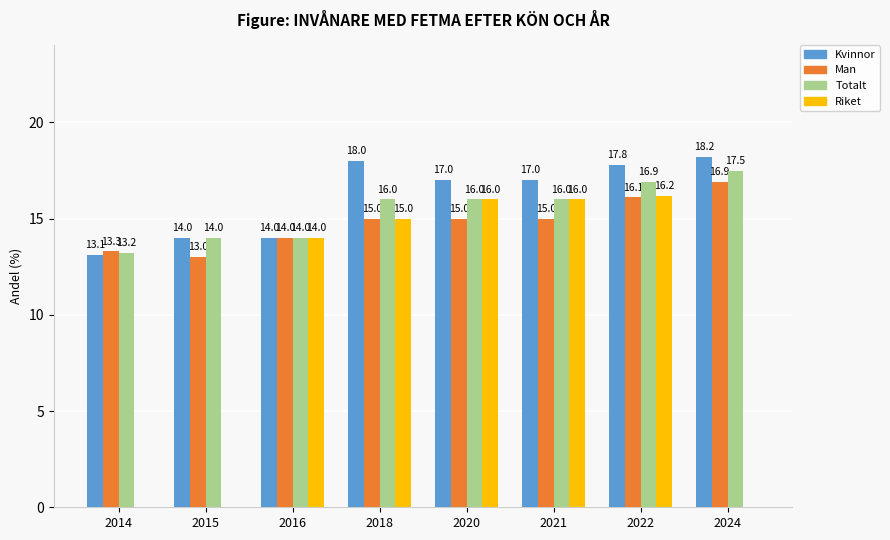

What is the sum of the Man values at 2024 and 2020?

31.9